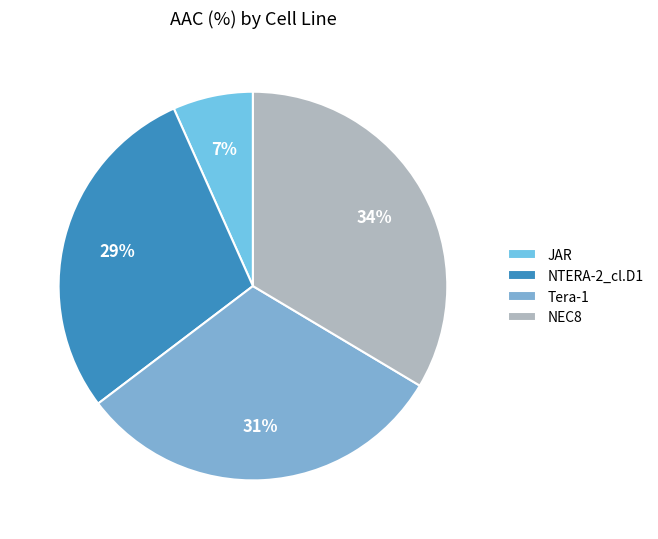

How many segments does this pie chart have?

4